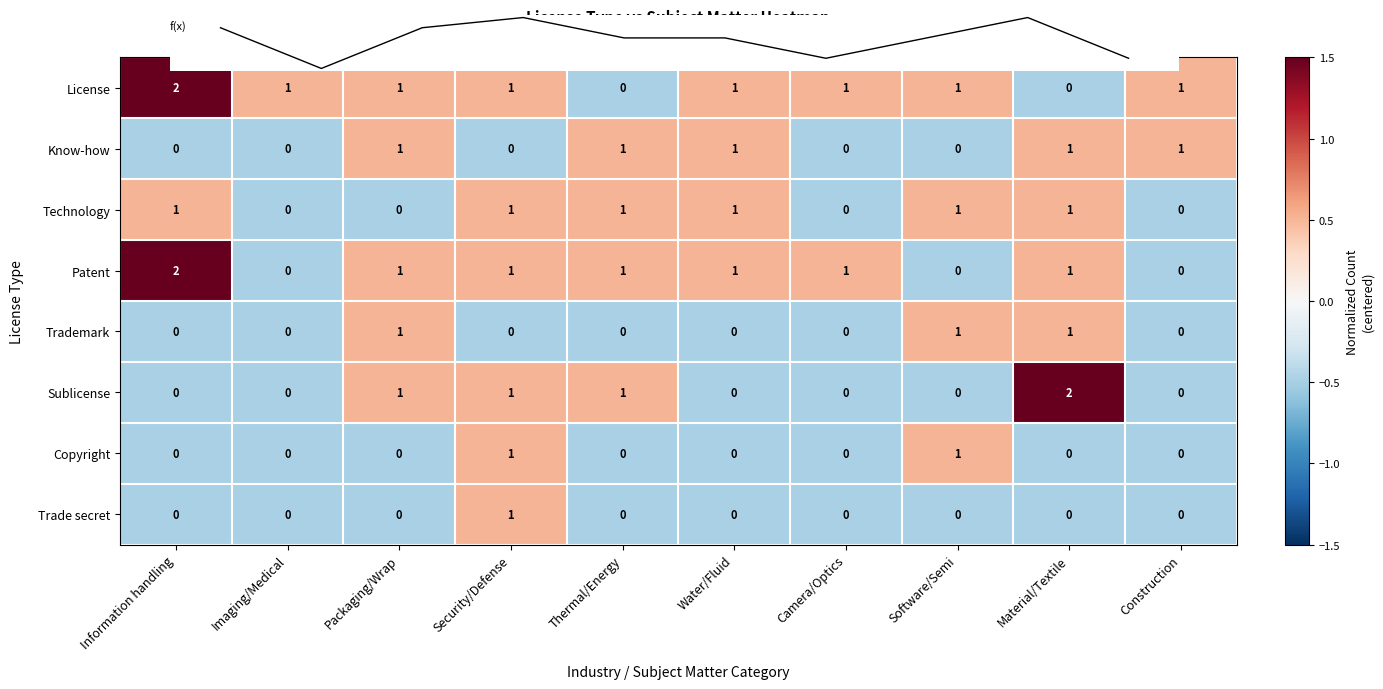

How many data points does each series have?

10